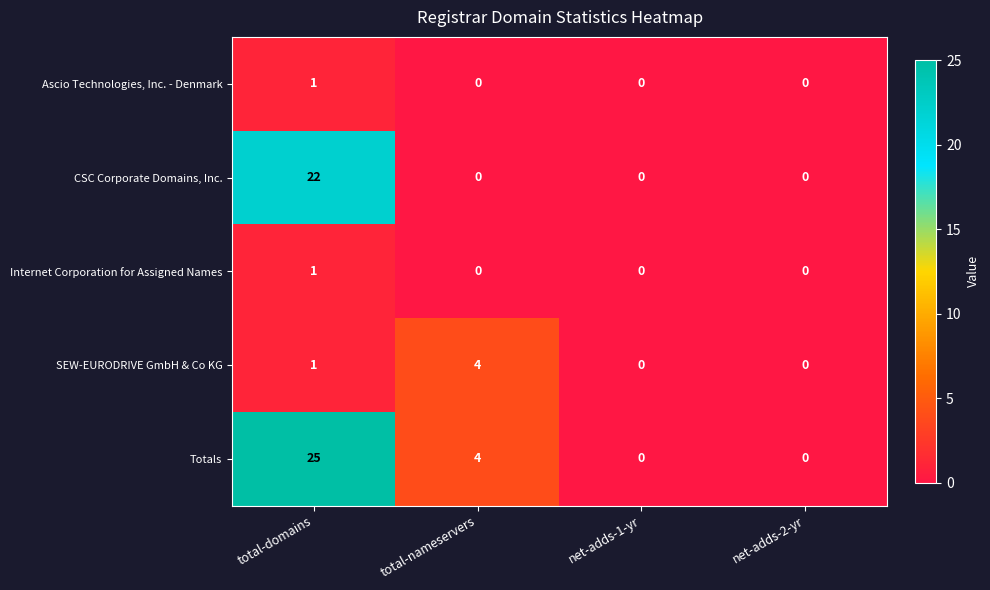

At how many categories does at least one series exceed 12?

1